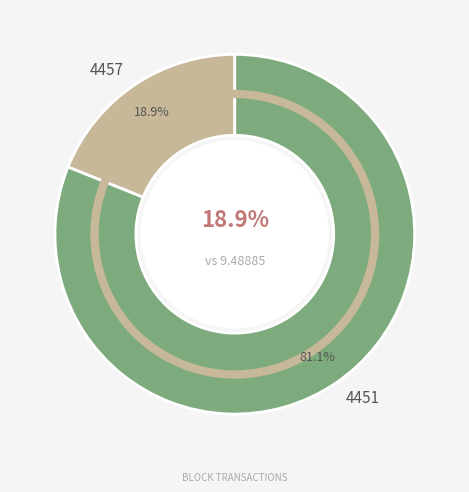

Which slice is the smallest?

4457